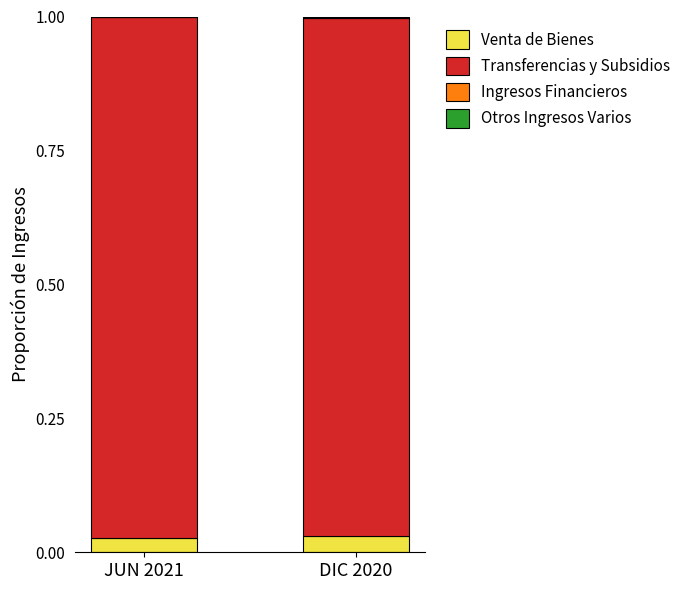

Is it true that Venta de Bienes equals 0.1 at DIC 2020?

False